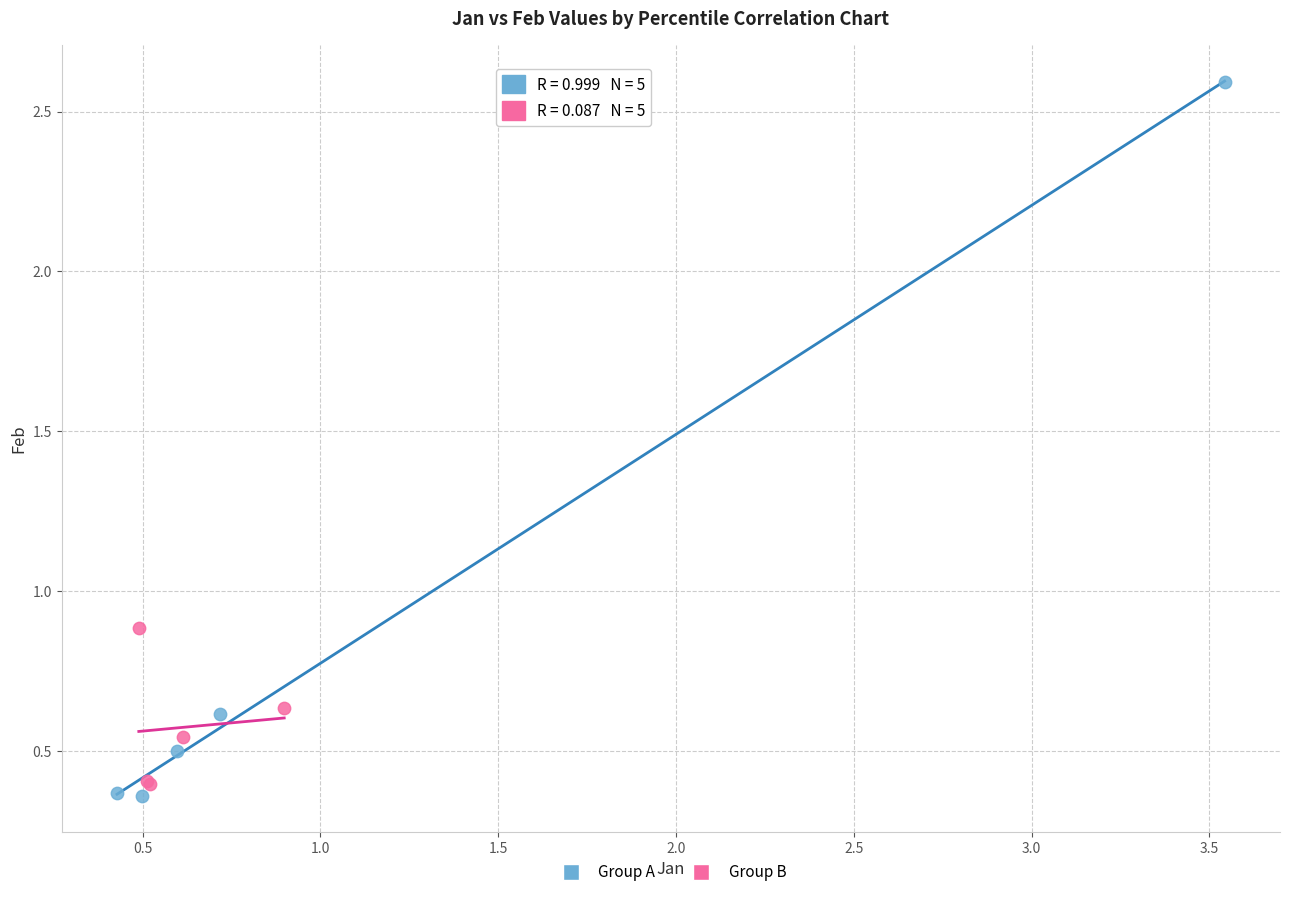

What are all the series names shown in the legend?

Group A, Group B